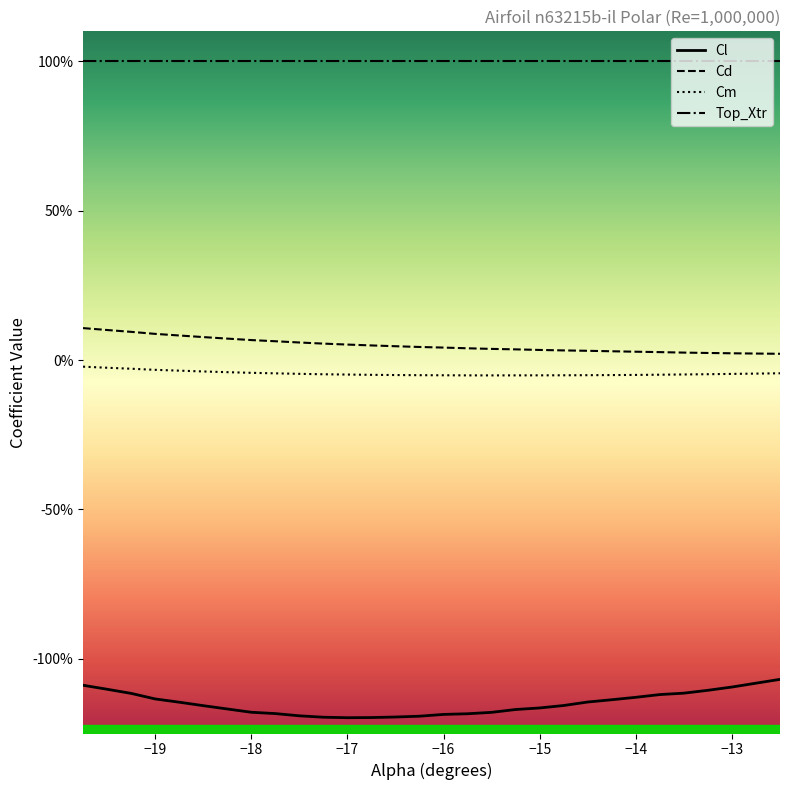

Does the chart display data point markers on the line(s)?

No